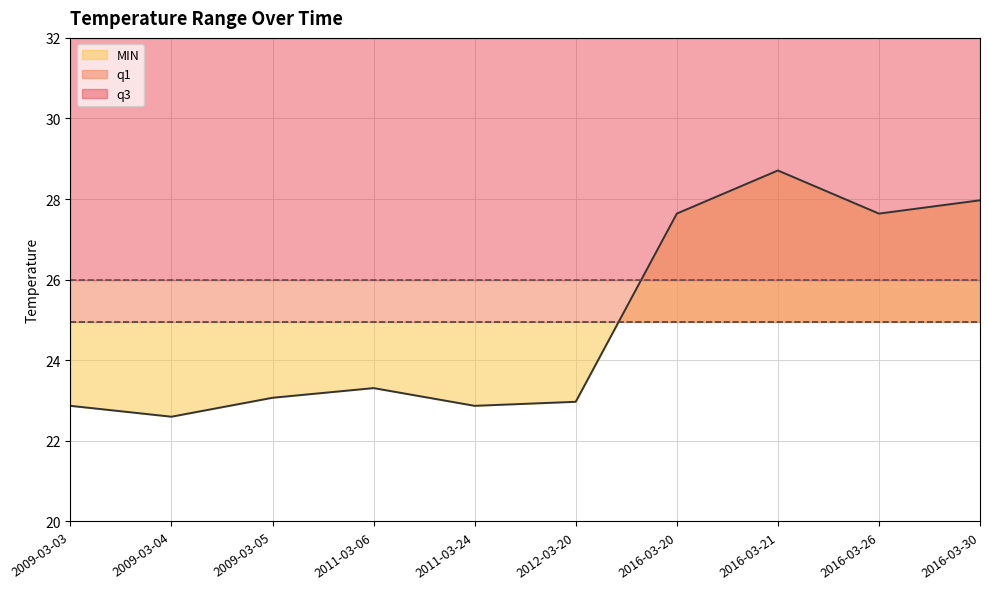

Is it true that MIN equals 7.3 at 2016-03-21?

False